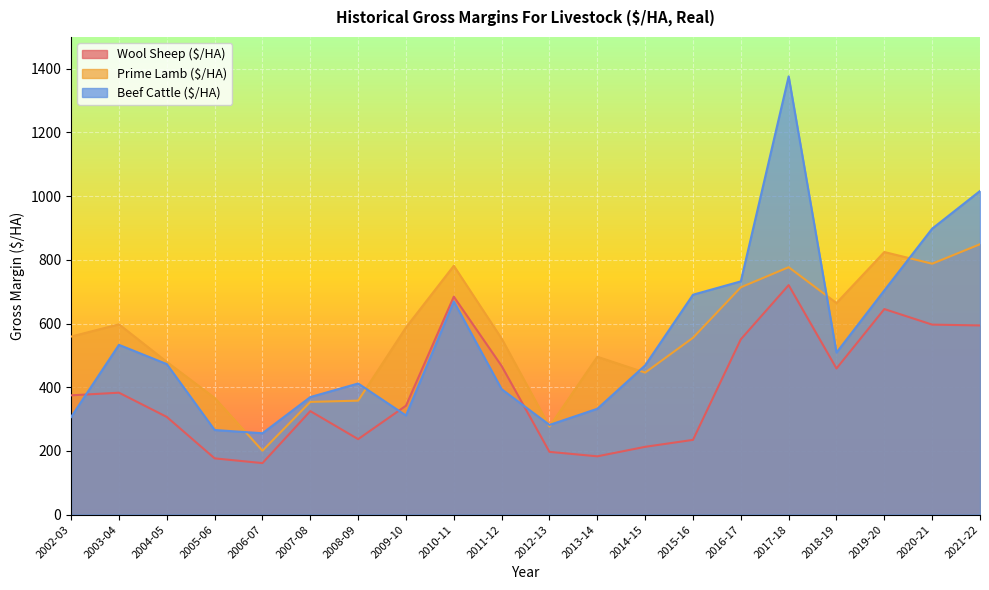

What position from the right is 2009-10?

13